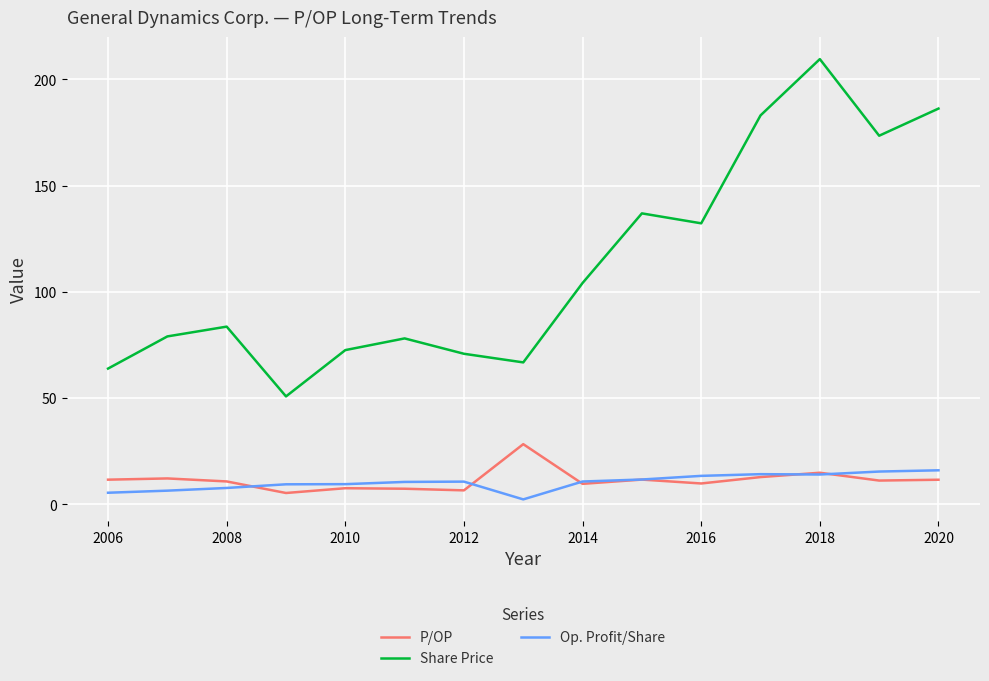

Which series has the largest total across all categories?

Share Price